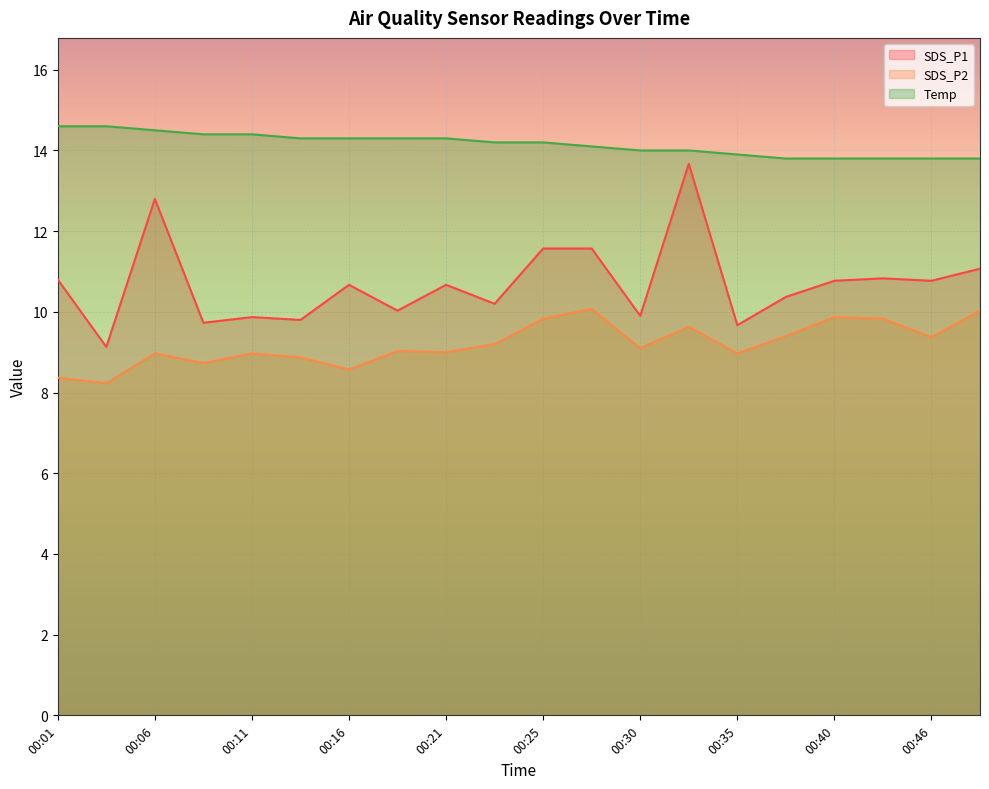

Reading left to right, list all the values displayed in this chart.

SDS_P1: 00:01=10.8	00:03=9.1	00:06=12.8	00:08=9.7	00:11=9.9	00:13=9.8	00:16=10.7	00:18=10.0	00:21=10.7	00:23=10.2	00:25=11.6	00:28=11.6	00:30=9.9	00:33=13.7	00:35=9.7	00:38=10.4	00:40=10.8	00:43=10.8	00:46=10.8	00:49=11.1
SDS_P2: 00:01=8.4	00:03=8.2	00:06=9.0	00:08=8.7	00:11=9.0	00:13=8.9	00:16=8.6	00:18=9.0	00:21=9.0	00:23=9.2	00:25=9.8	00:28=10.1	00:30=9.1	00:33=9.6	00:35=9.0	00:38=9.4	00:40=9.9	00:43=9.8	00:46=9.4	00:49=10.0
Temp: 00:01=14.6	00:03=14.6	00:06=14.5	00:08=14.4	00:11=14.4	00:13=14.3	00:16=14.3	00:18=14.3	00:21=14.3	00:23=14.2	00:25=14.2	00:28=14.1	00:30=14.0	00:33=14.0	00:35=13.9	00:38=13.8	00:40=13.8	00:43=13.8	00:46=13.8	00:49=13.8